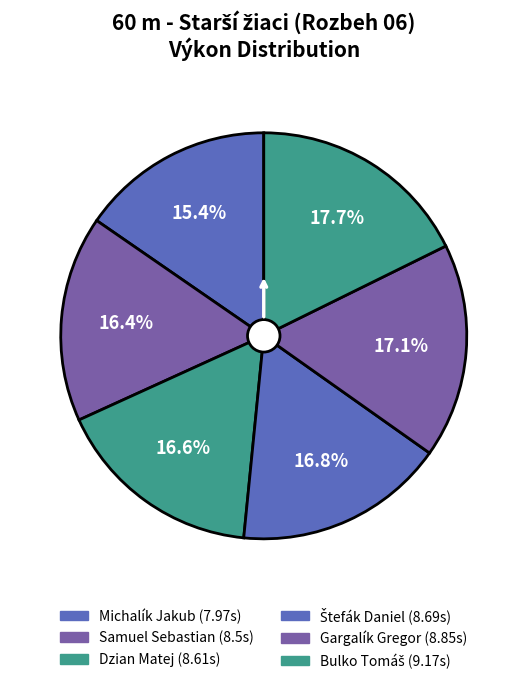

How many segments does this pie chart have?

6